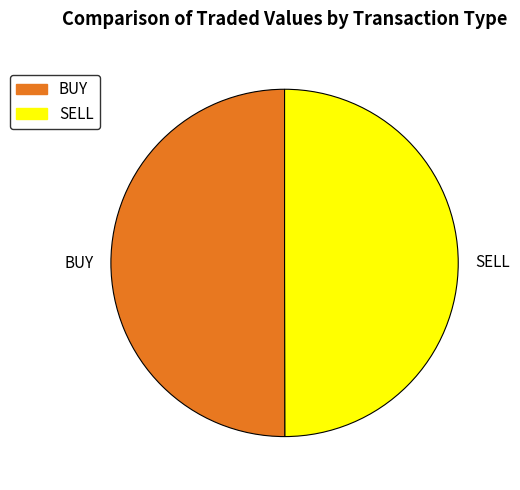

True or false: BUY accounts for 37% of the total.

False